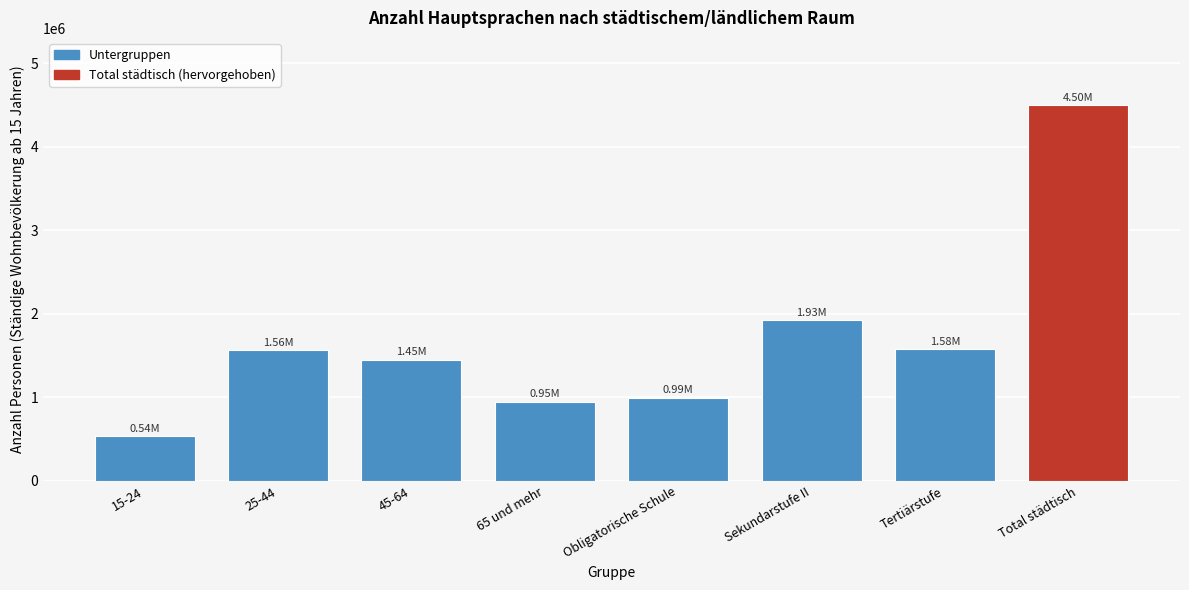

Which category has the highest value across all series?

Total städtisch